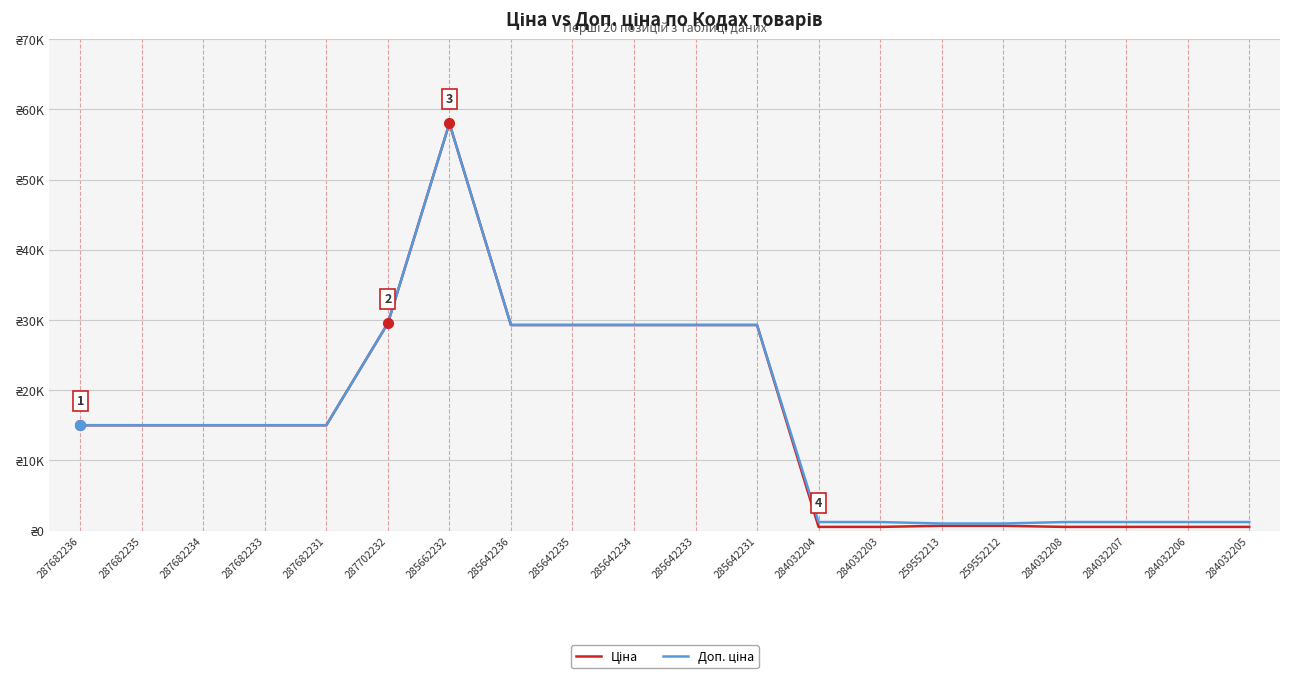

At how many categories does at least one series exceed 31935?

1